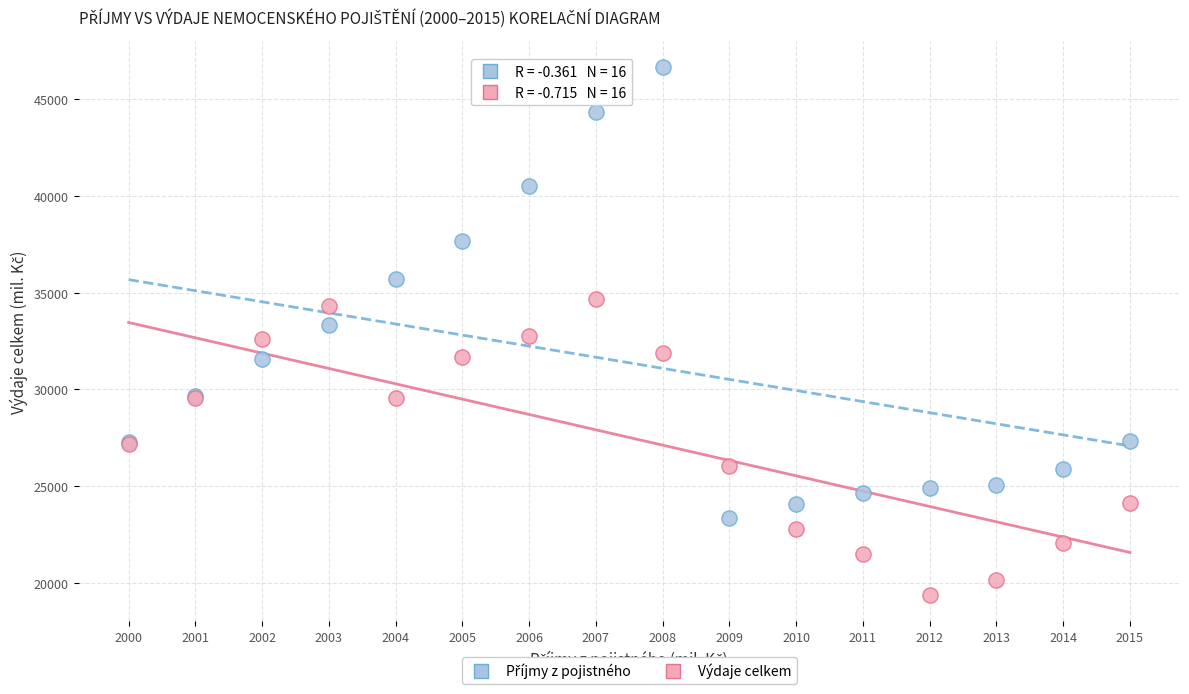

Which series contains the lowest Y value?

Výdaje celkem